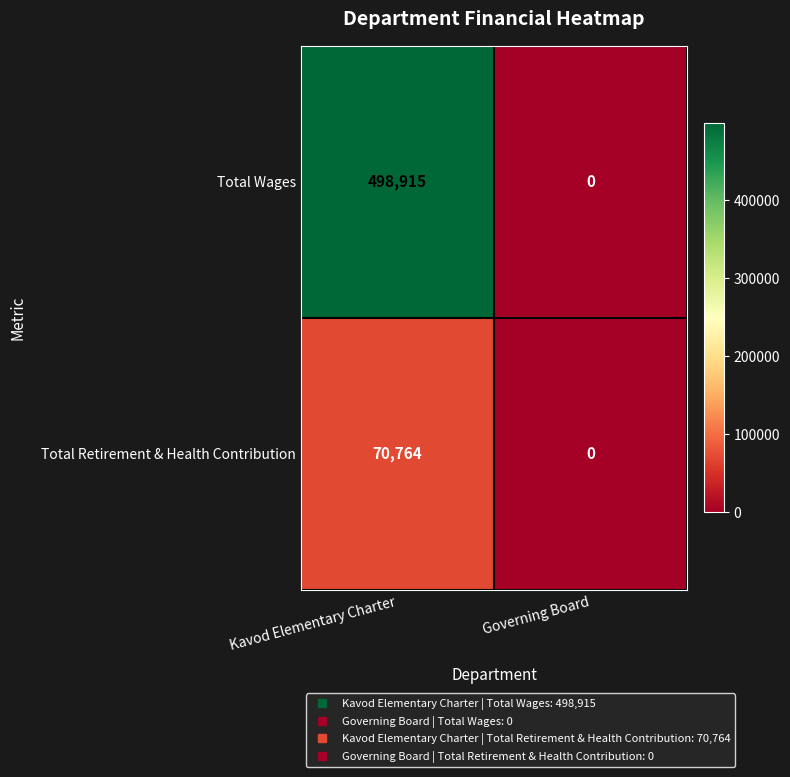

At Kavod Elementary Charter, list the series in order from smallest to largest.

Total Retirement & Health Contribution, Total Wages